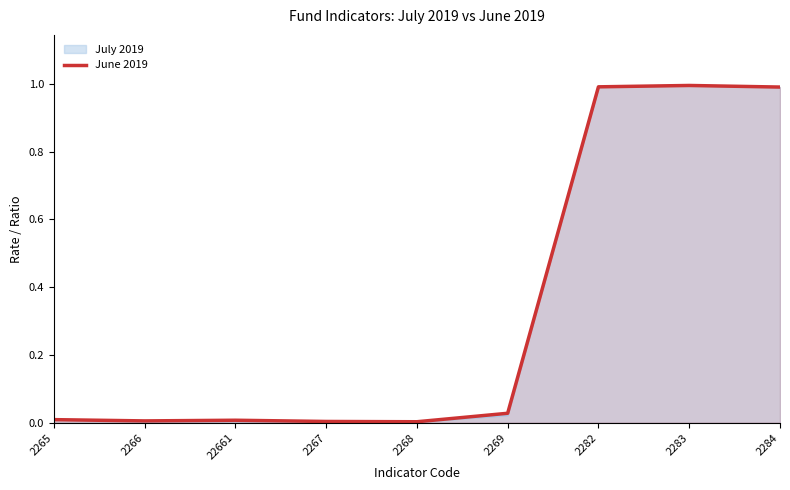

The chart shows a value of 0.0 at 2268. True or false?

False